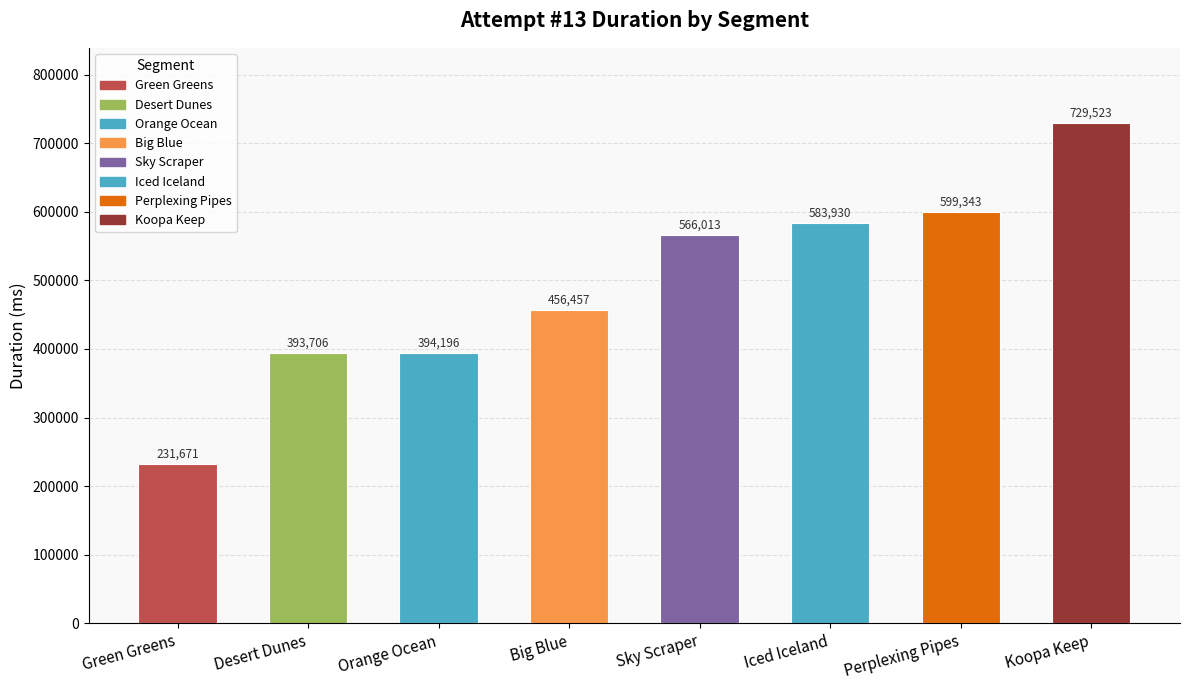

How many data points does each series have?

8